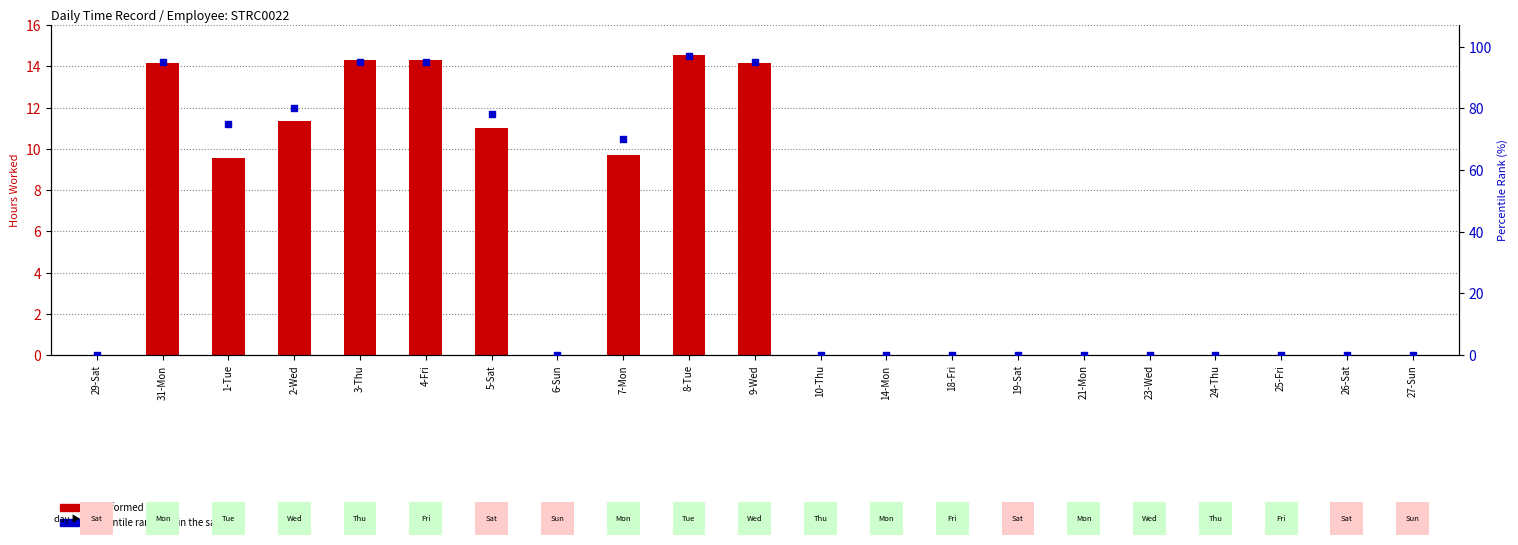

What is the total value across all series at 1-Tue?

84.6